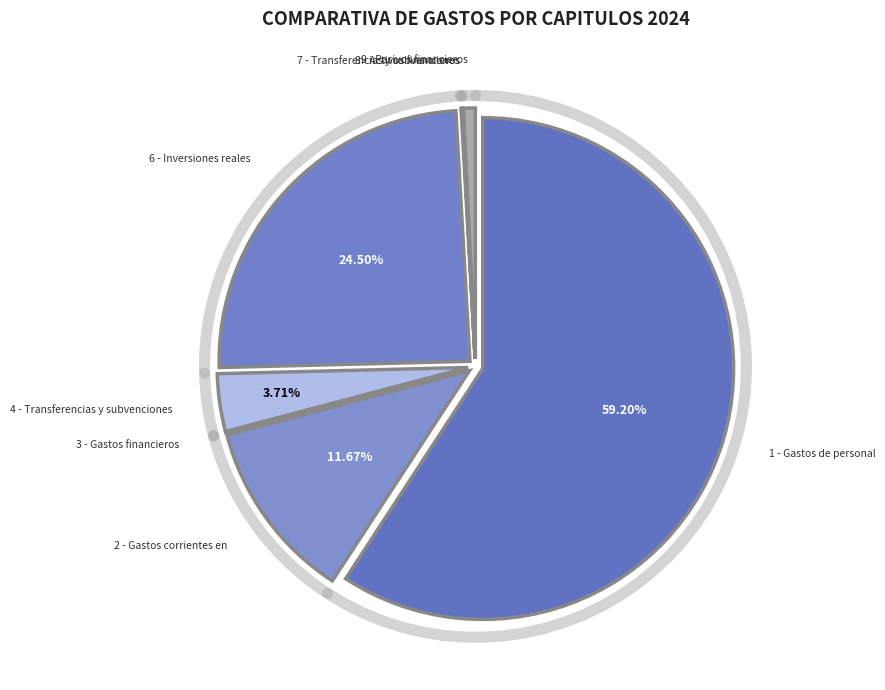

What portion of the pie excludes 4 - Transferencias y subvenciones corrientes?

96.3%